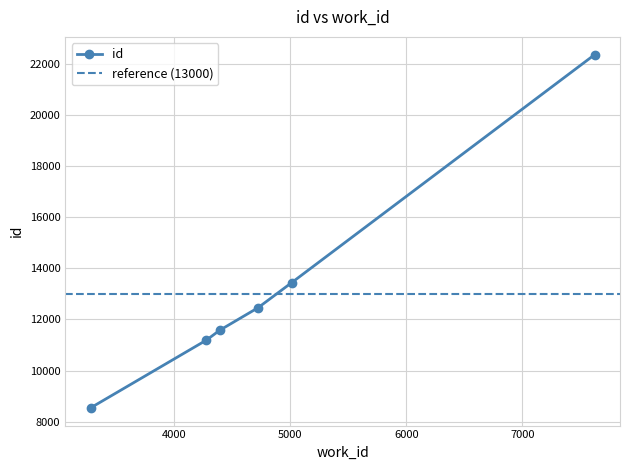

What is the smallest value displayed?

8540